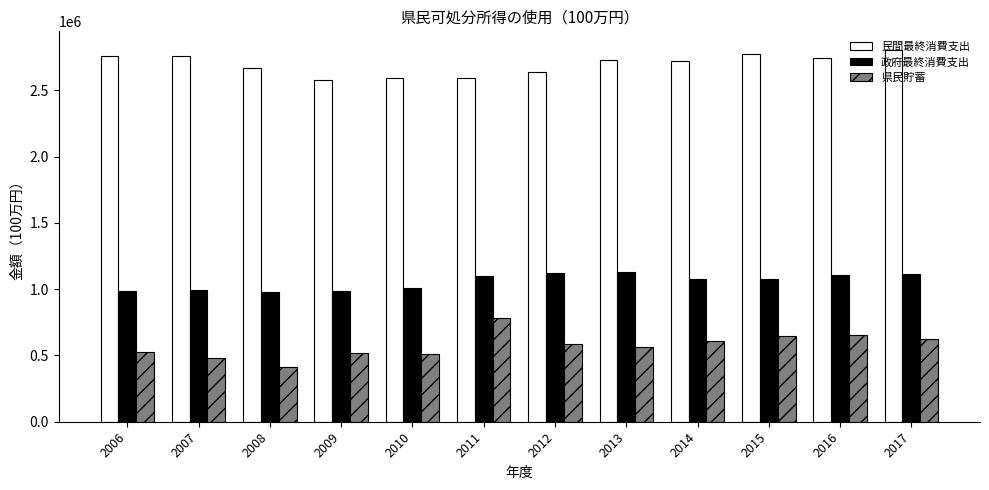

How many bars are there in each group?

3